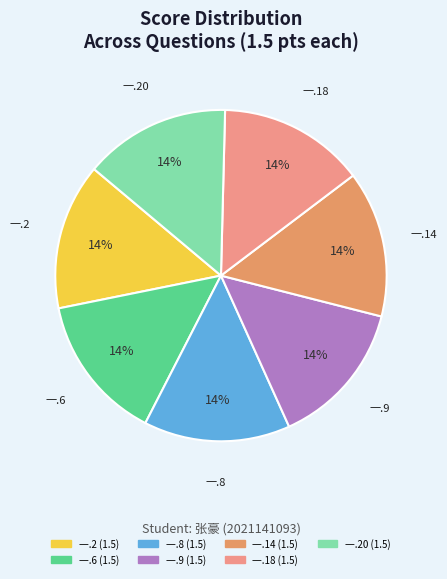

How many segments does this pie chart have?

7